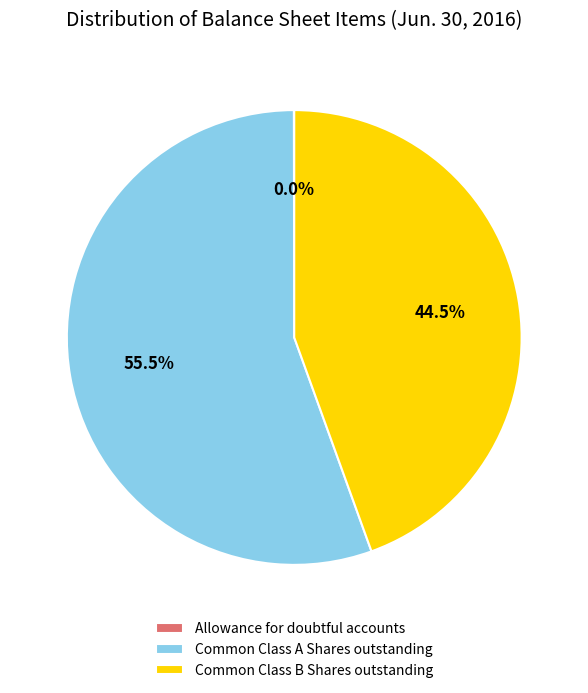

Which category has the biggest portion of the pie?

Common Class A Shares outstanding